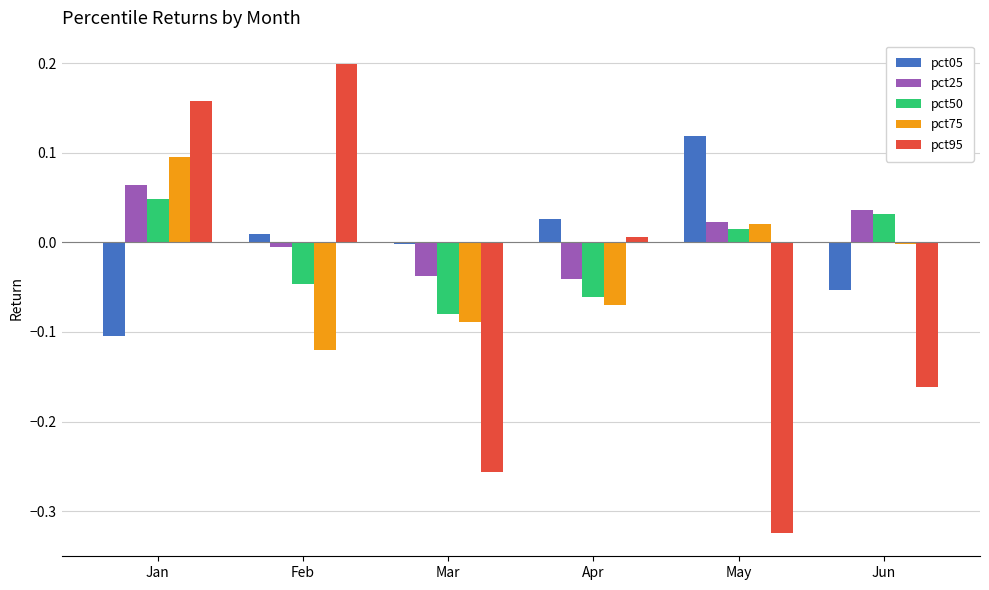

True or false: pct95 has a value of 0.0 at Jan.

False